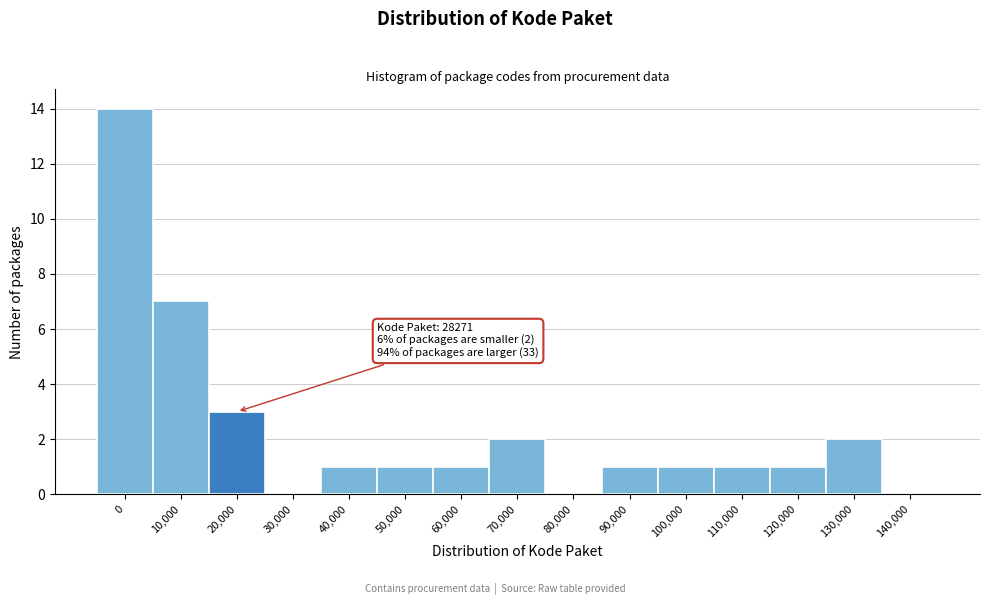

Reading left to right, transcribe all the data shown in this chart.

0=14	10,000=7	20,000=3	30,000=0	40,000=1	50,000=1	60,000=1	70,000=2	80,000=0	90,000=1	100,000=1	110,000=1	120,000=1	130,000=2	140,000=0